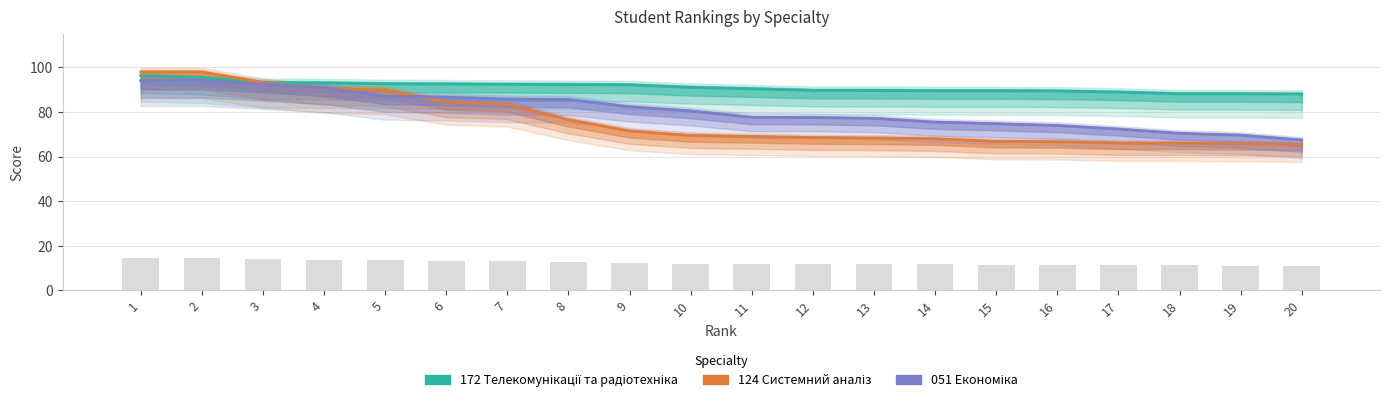

Where is 172 Телекомунікації та радіотехніка nearest to the value 92?

9